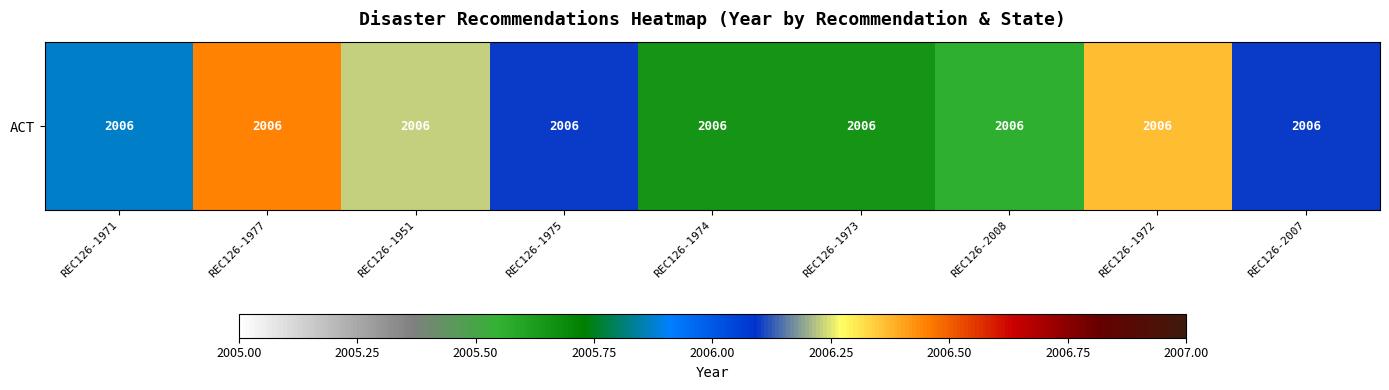

Count the values in the range 2005 to 2006.

4